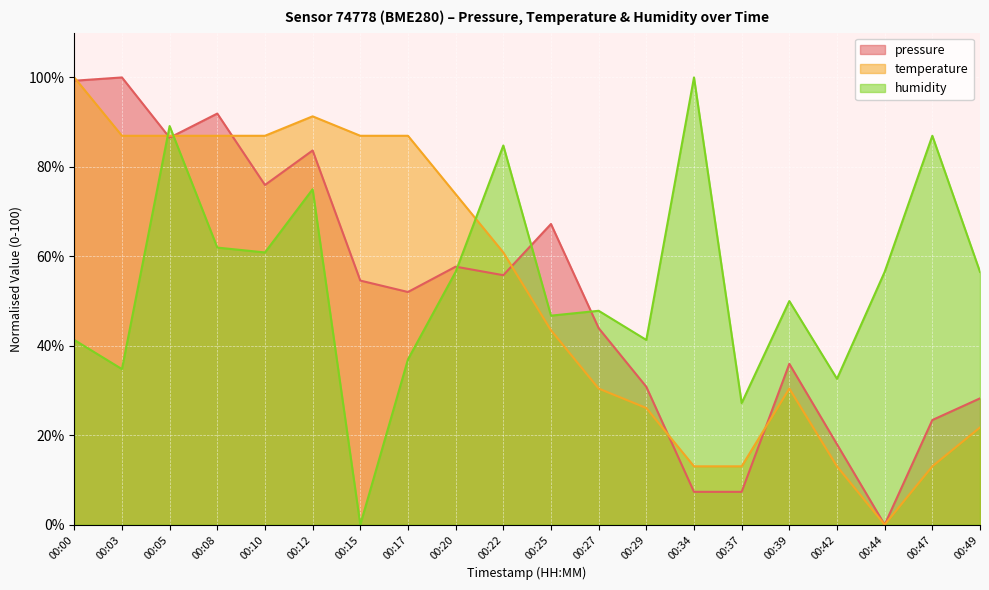

After their last crossing, which series has the higher values: pressure or temperature?

pressure